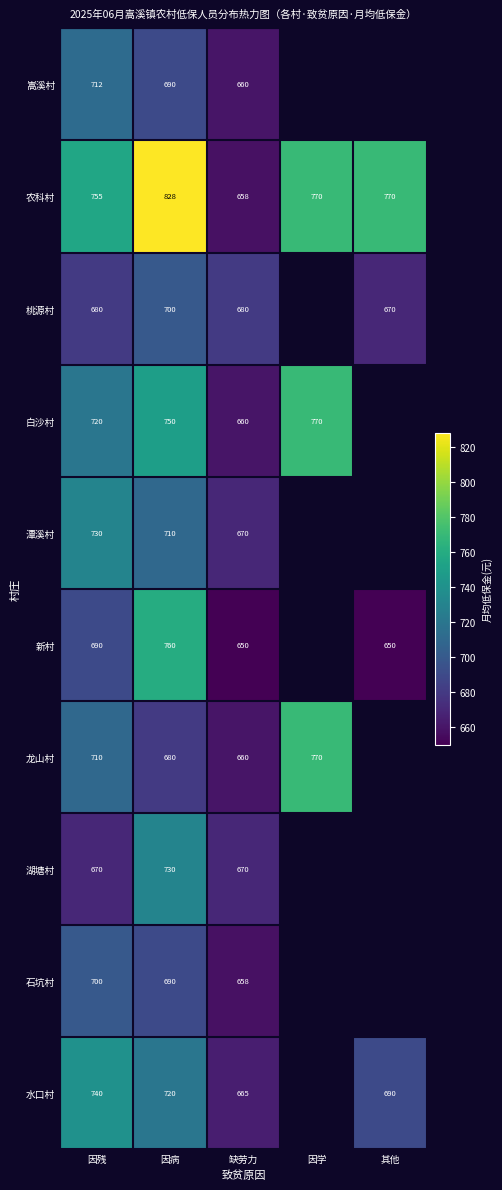

Is the value of 白沙村 at 缺劳力 greater than the value of 桃源村 at 缺劳力?

No